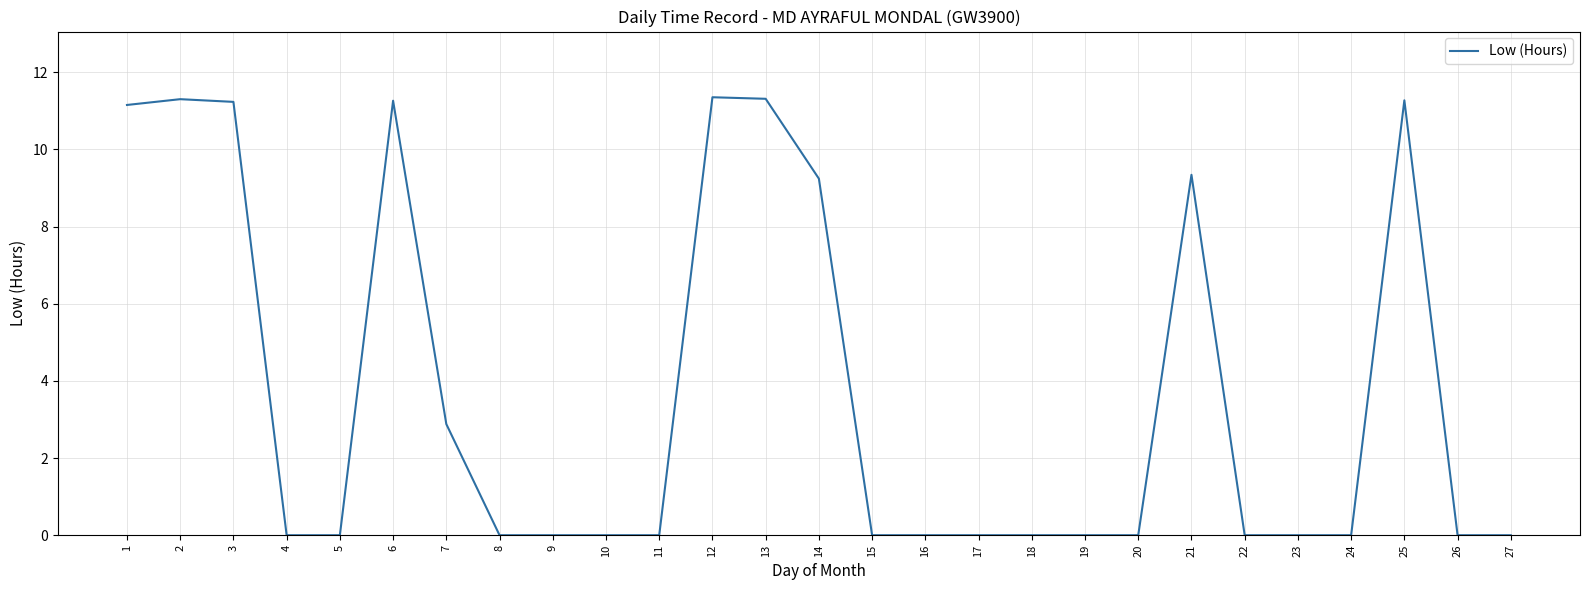

Between 13 and 4, which is larger?

13